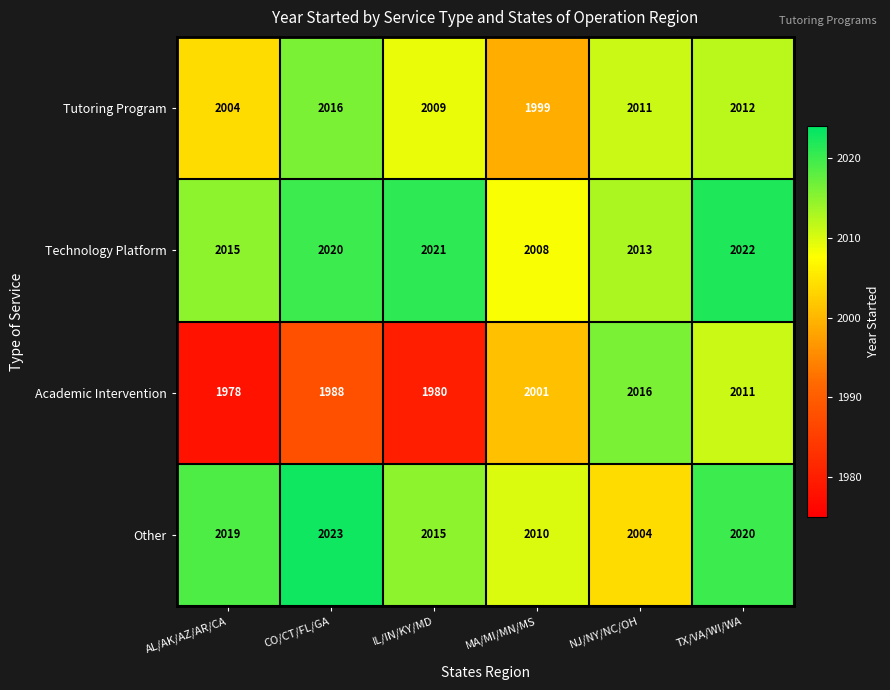

How many values in the Tutoring Program series are below 2011?

3